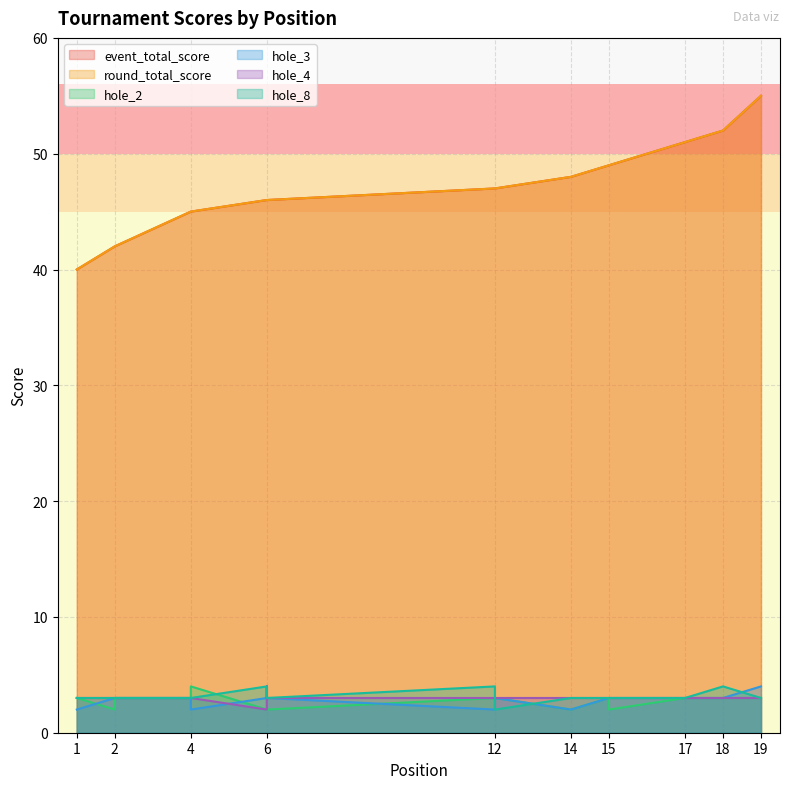

What is the difference between the round_total_score values at 12 and 14?

1